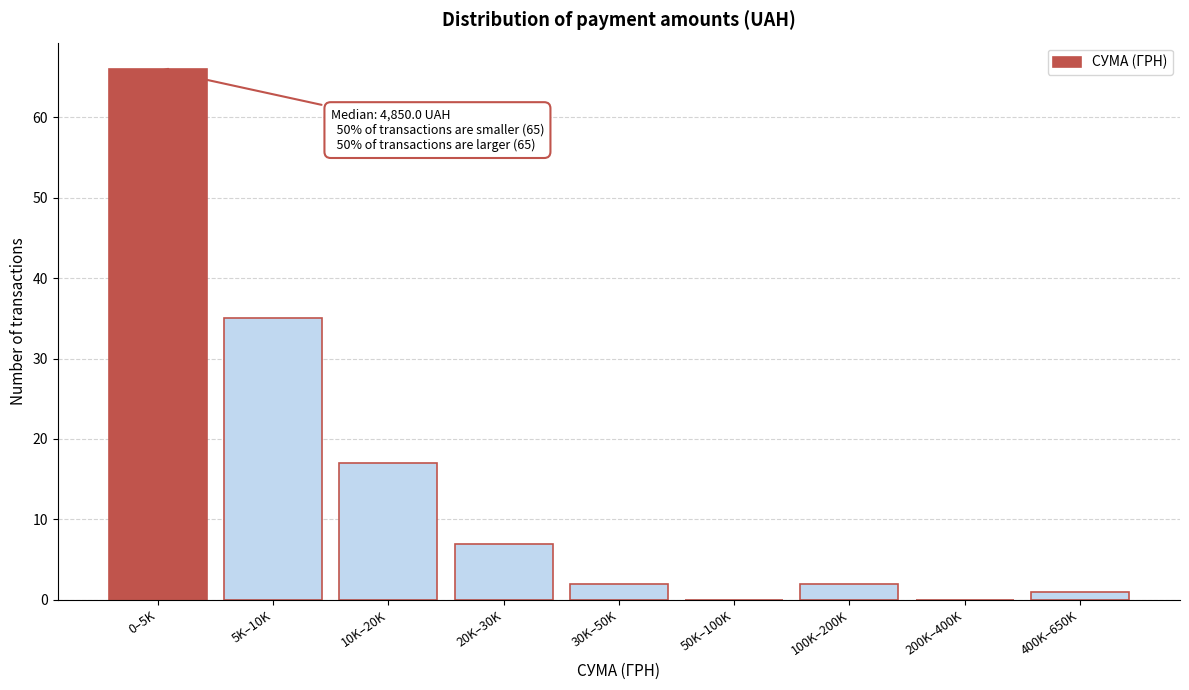

Reading left to right, list all the values displayed in this chart.

0–5K=66	5K–10K=35	10K–20K=17	20K–30K=7	30K–50K=2	50K–100K=0	100K–200K=2	200K–400K=0	400K–650K=1